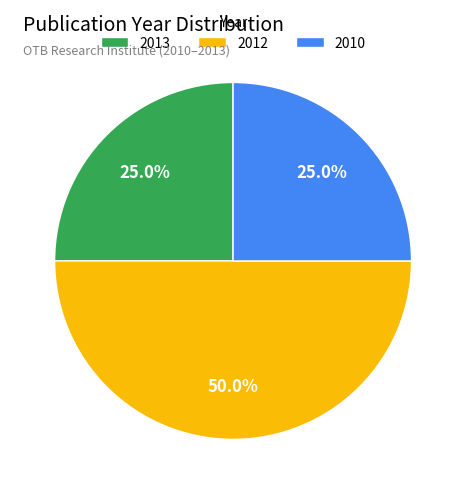

Is 2010 the majority of the pie?

No